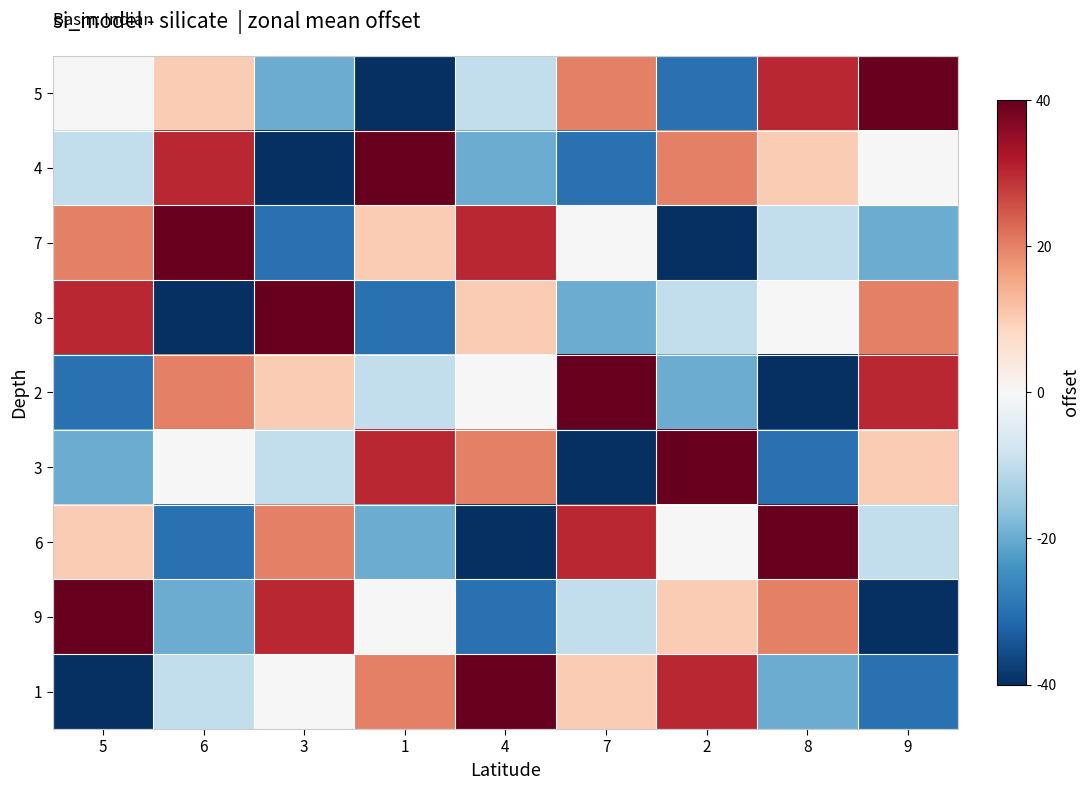

Which has a higher value, 3 or 6?

6